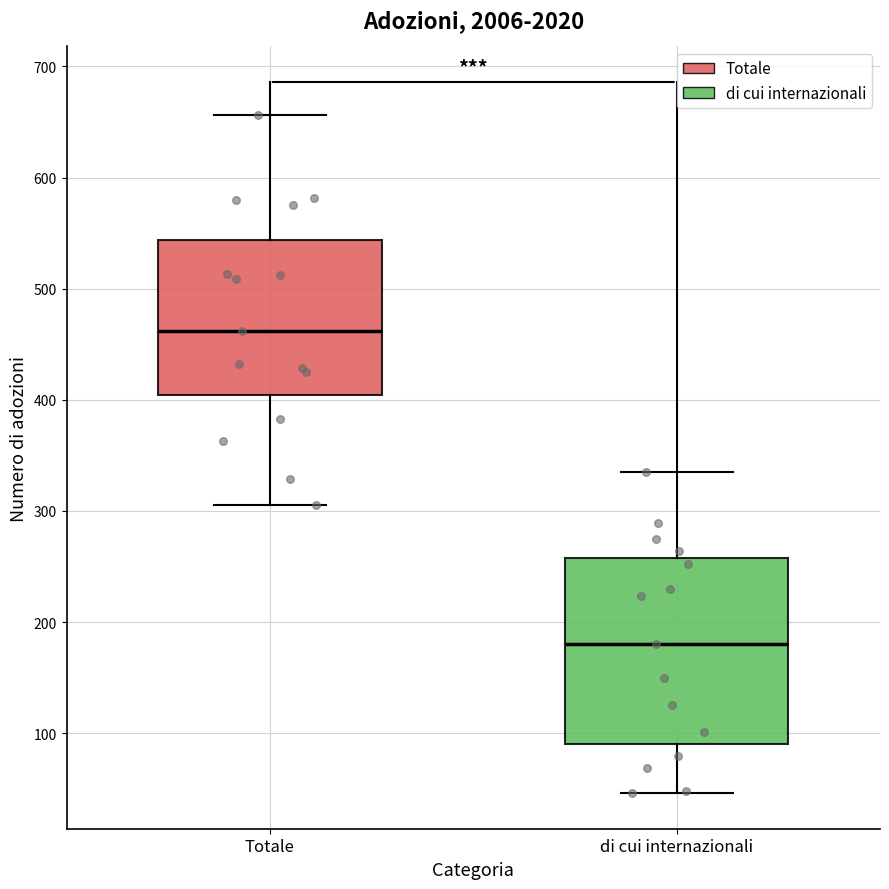

Reading left to right, transcribe this box plot: for each box, give where its median line is, the range the box spans, and where its two whiskers end, as read against the y-axis. The values are not printed on the chart, so give them approximately, as read against the axis.

Totale: median 460, box 400 to 540, whiskers 310 to 660
di cui internazionali: median 180, box 90 to 260, whiskers 50 to 340